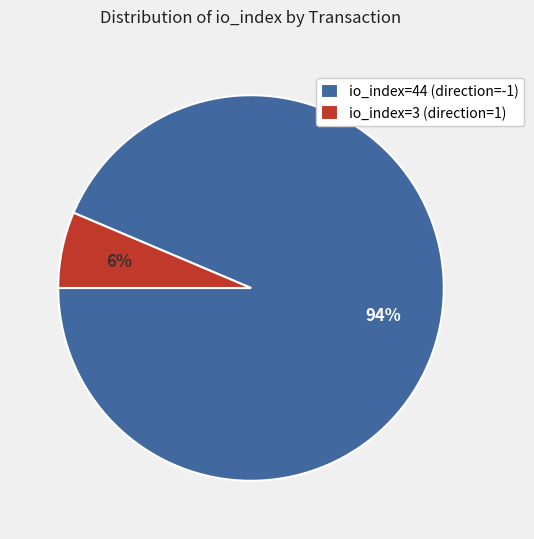

Is the sum of io_index=3 (direction=1) and io_index=44 (direction=-1) greater than half?

Yes